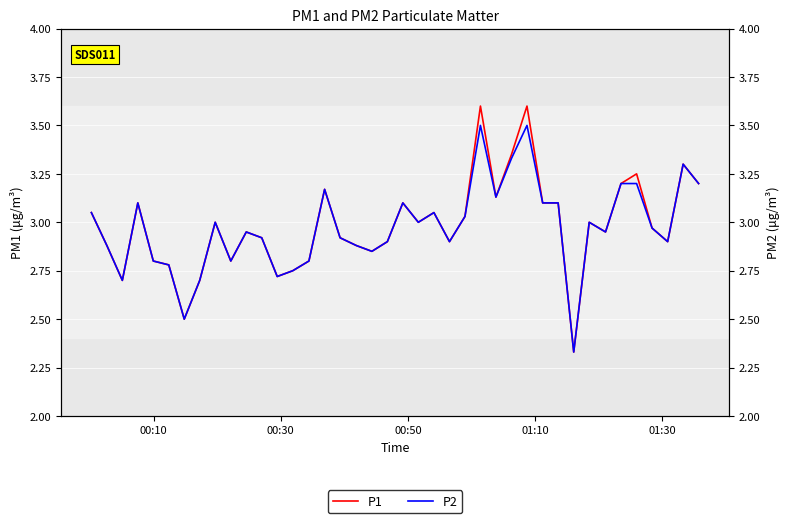

Rank the series by their average value, from highest to lowest.

P1, P2